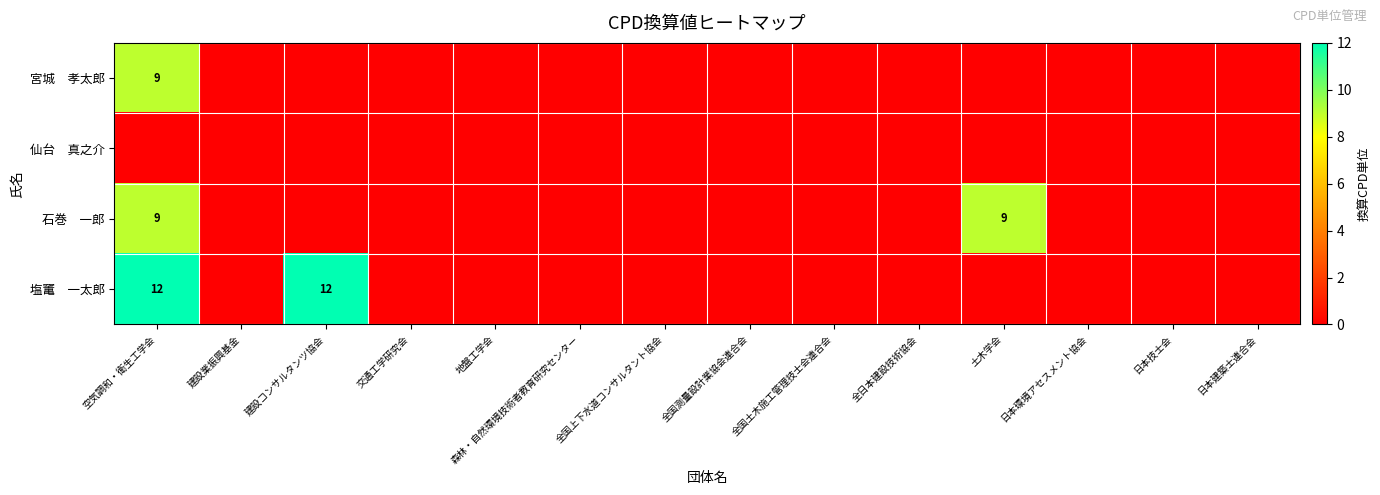

What is the sum of all 塩竃 一太郎 values?

24